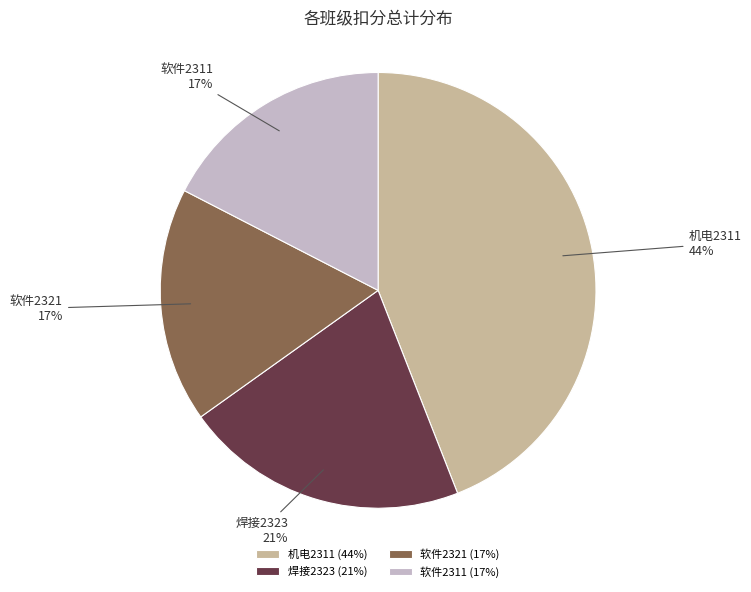

Count the number of slices in the pie.

4